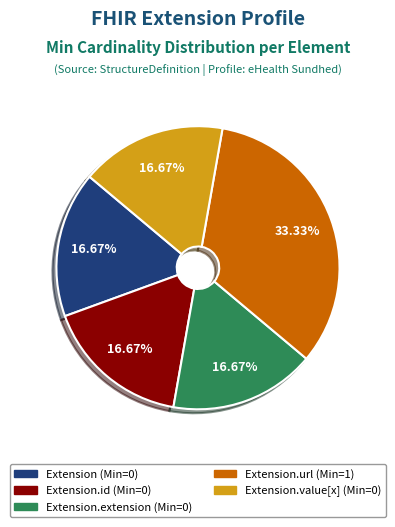

Is there any slice that represents more than half of the pie?

No